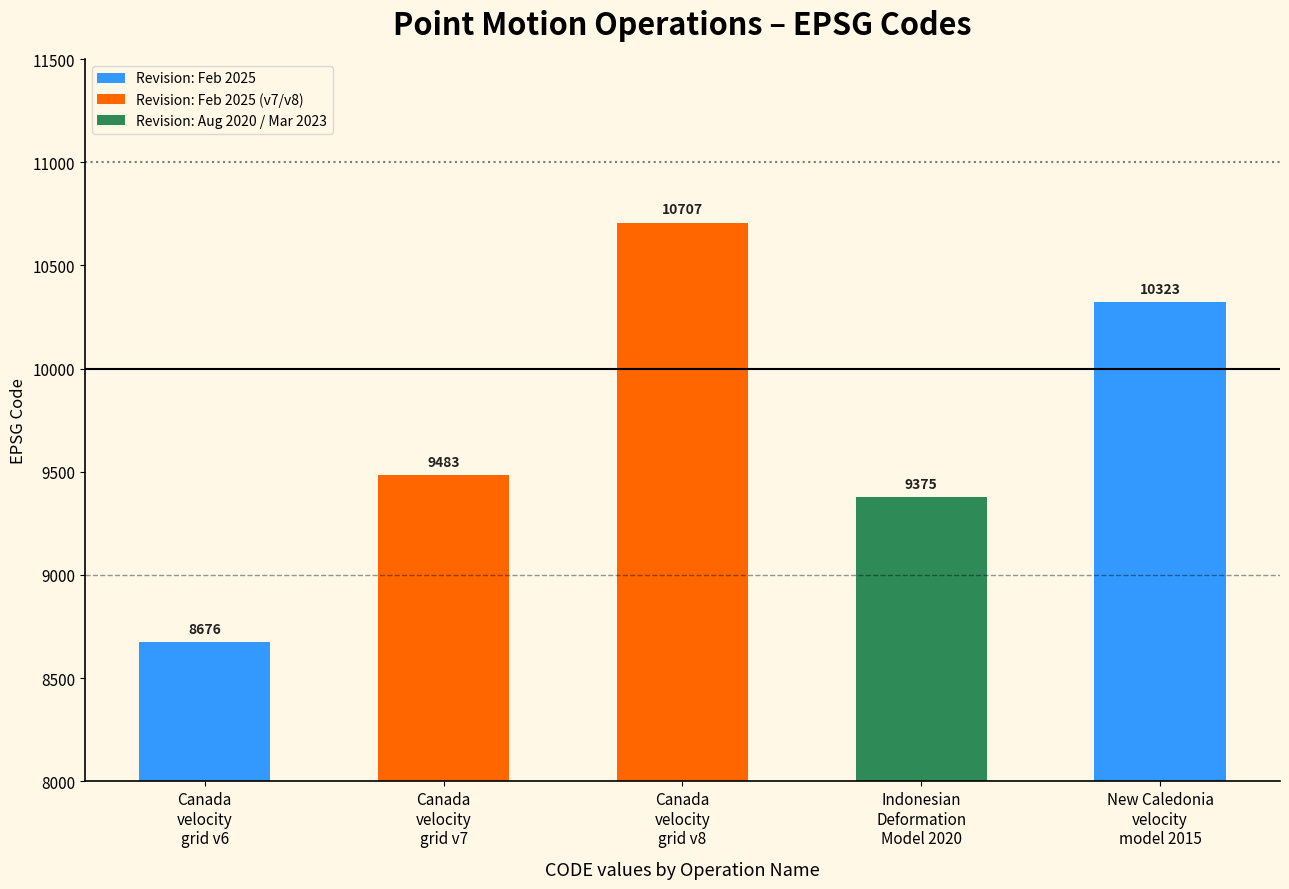

How many distinct data groups are displayed?

1